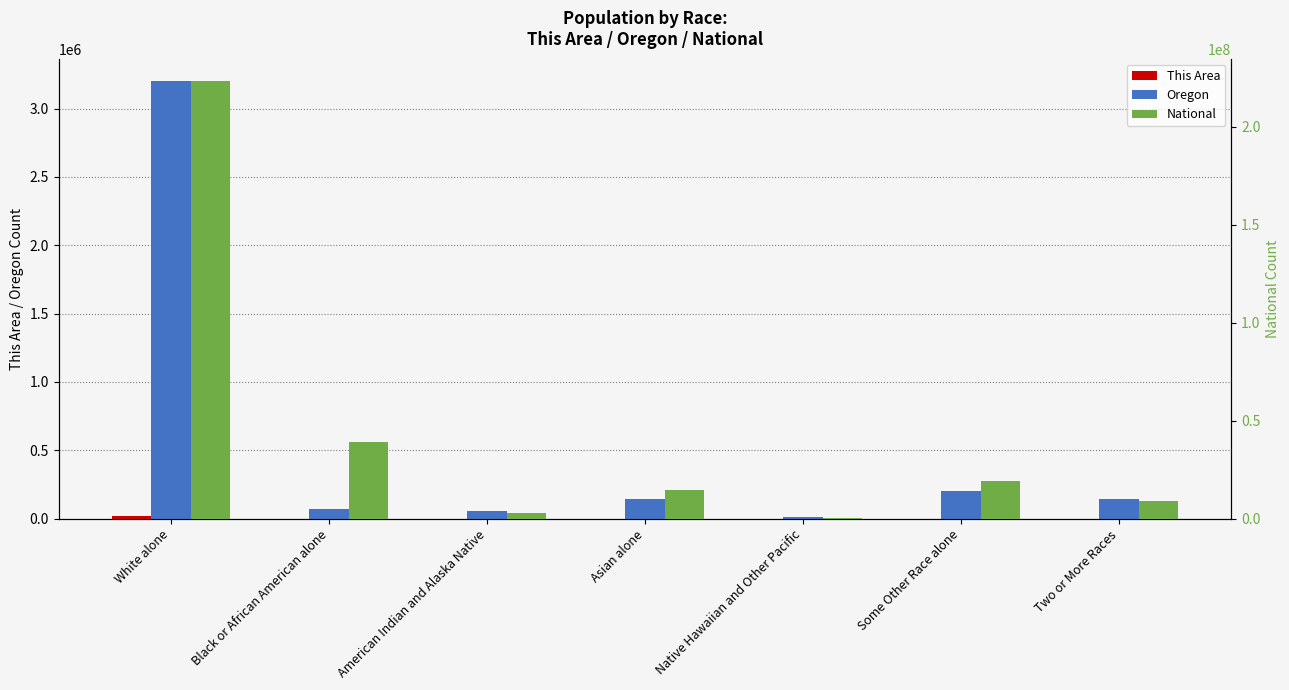

Which category has the highest value across all series?

White alone